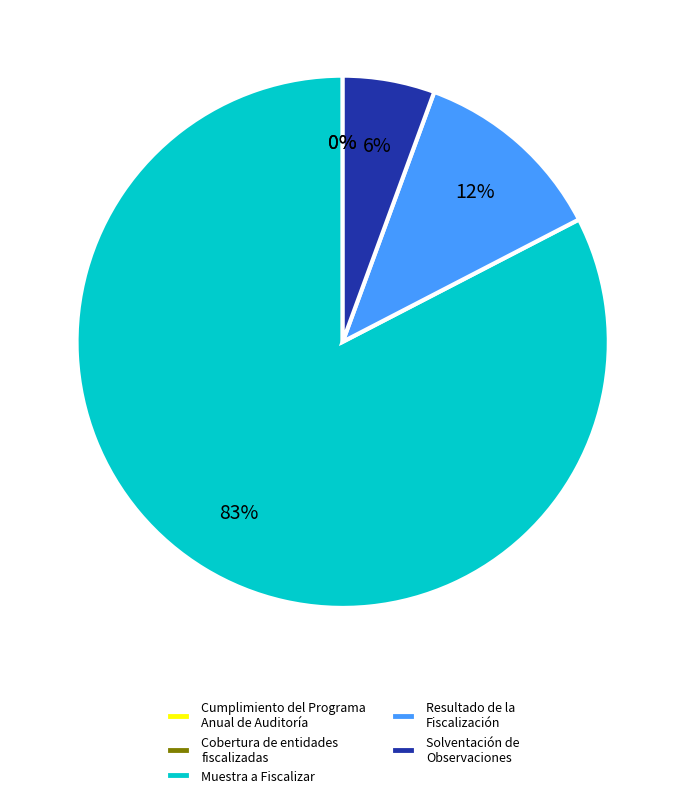

Is it true that Resultado de la Fiscalización is 12% of the pie?

True